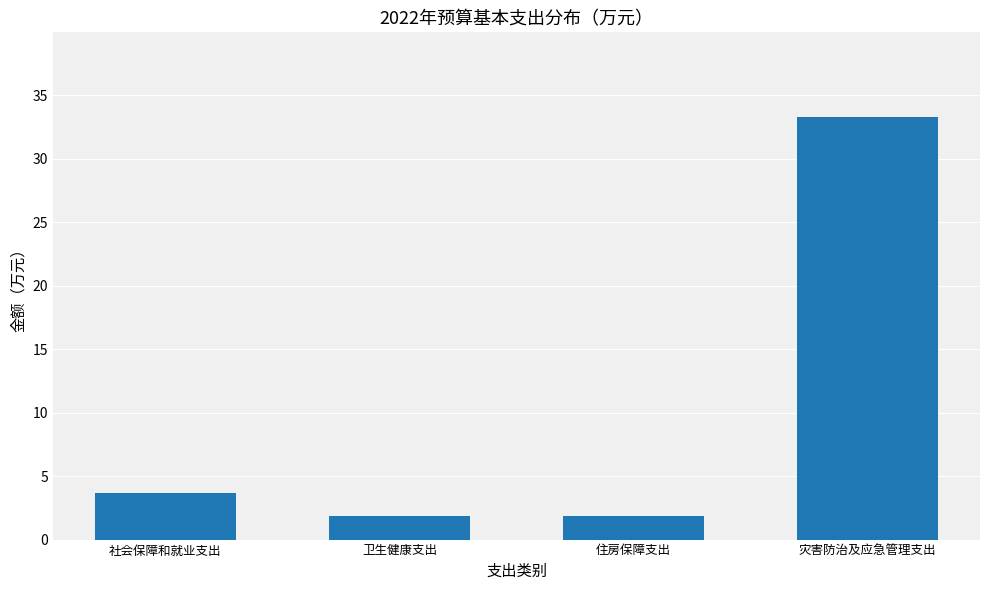

Is it true that the value at 卫生健康支出 is 1.8?

True